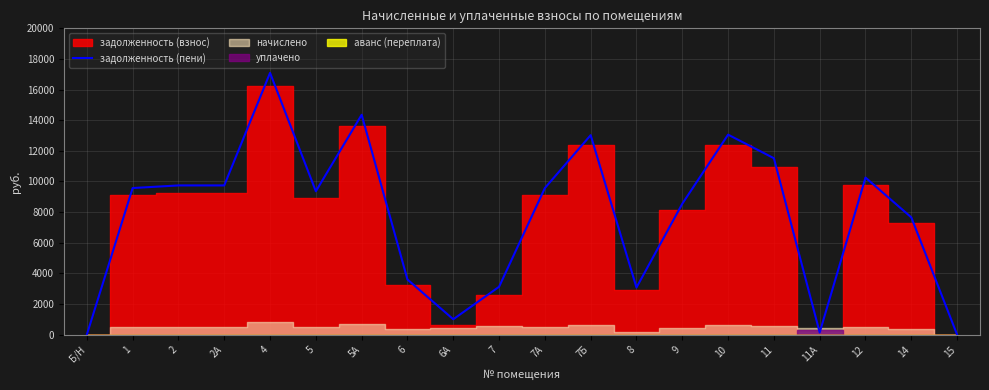

Where is the first local maximum?

4